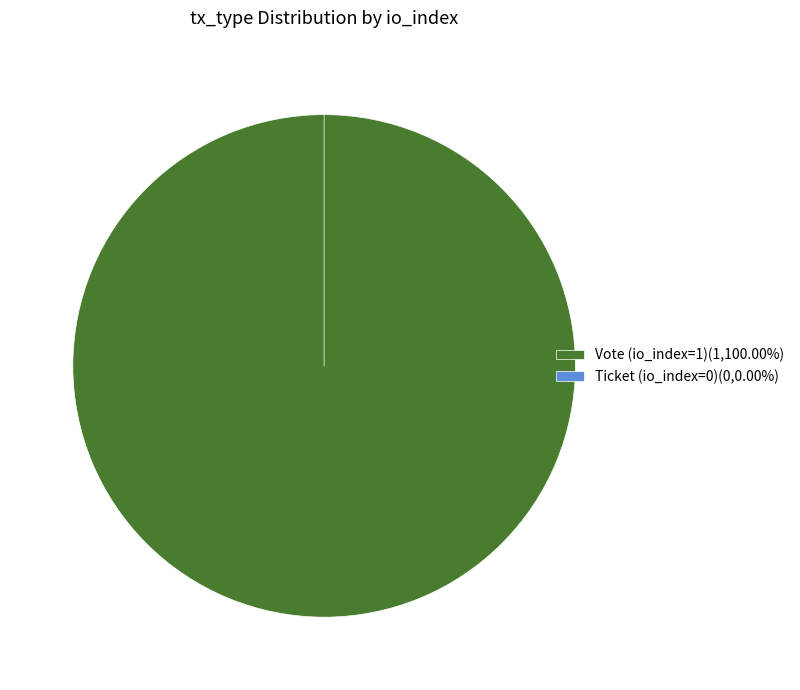

How many segments does this pie chart have?

2